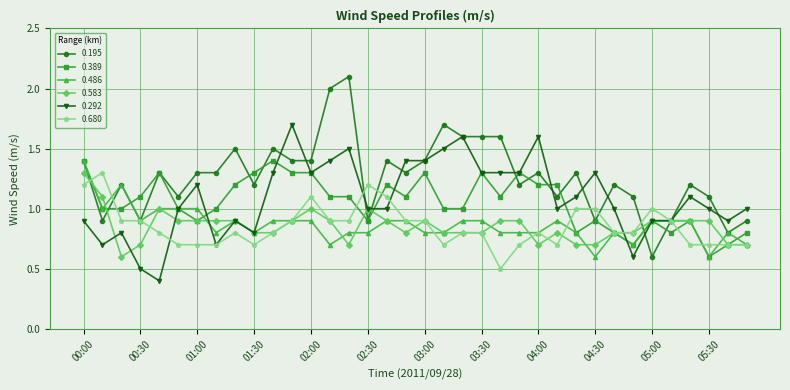

How many lines are shown in the chart?

6